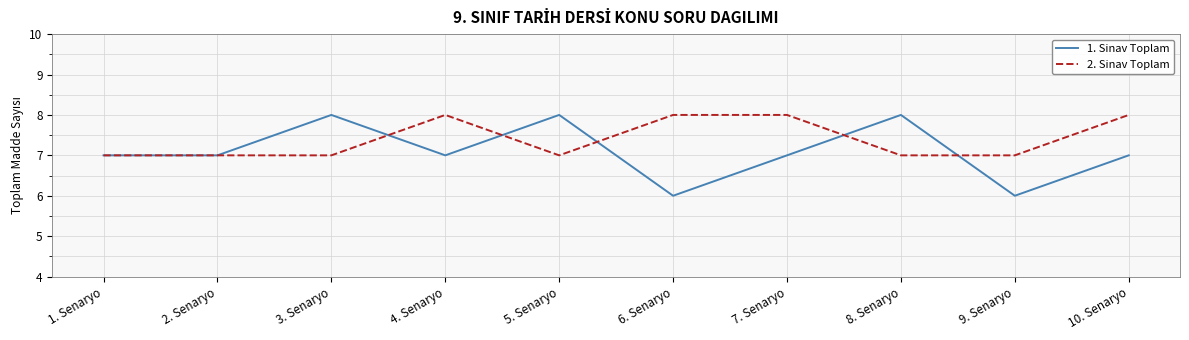

The 1. Sinav Toplam series shows 6 at 9. Senaryo. True or false?

True